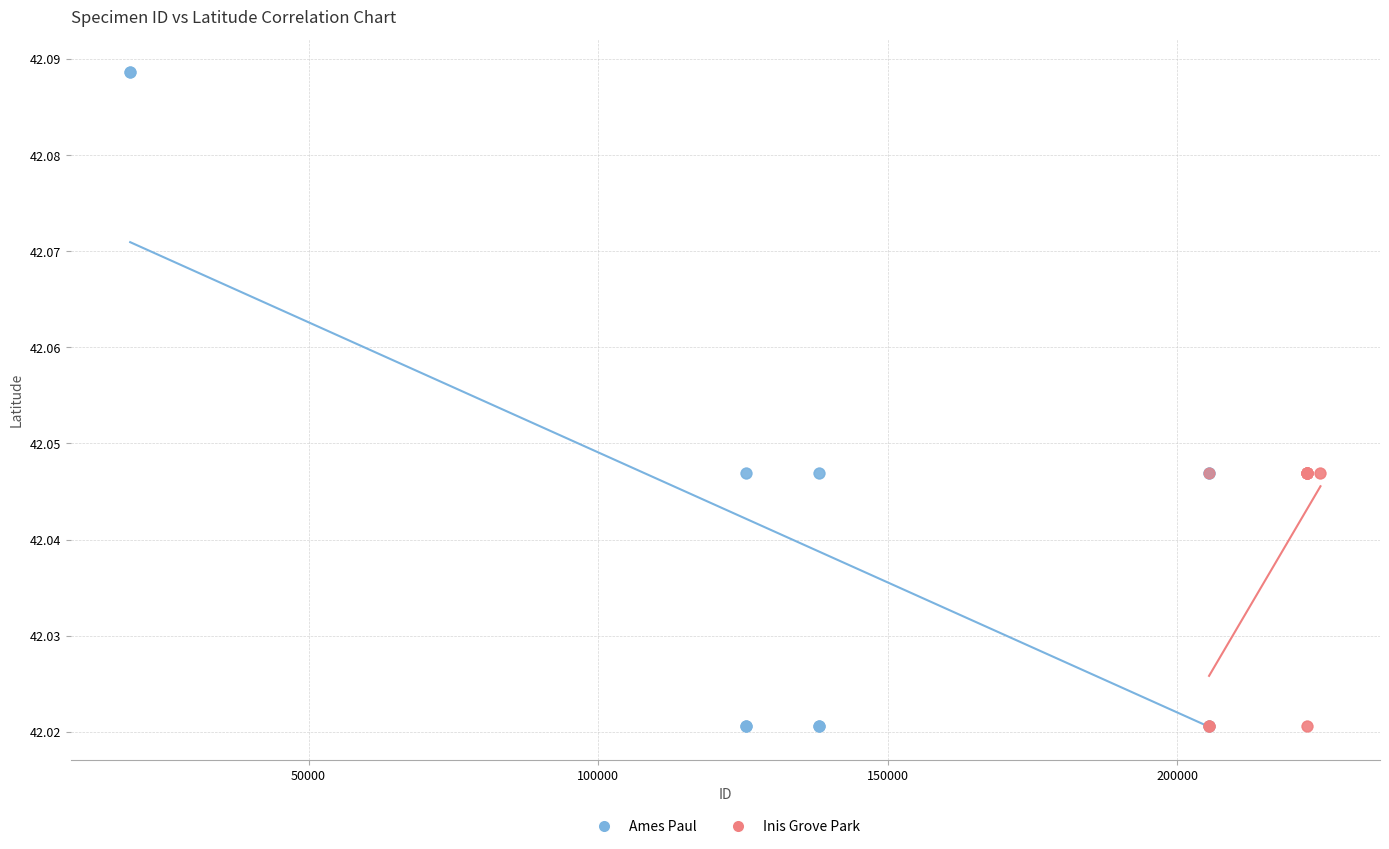

Which series has the largest Y range (max minus min)?

Ames Paul